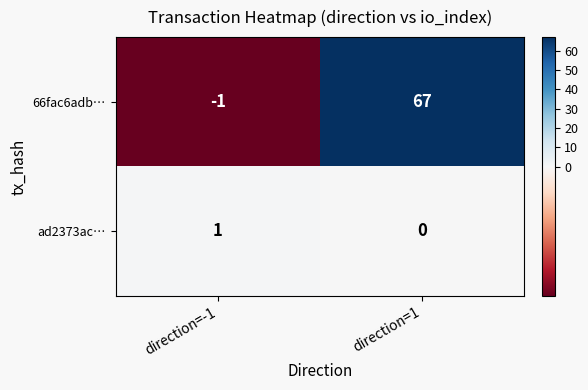

Which series has the widest spread of values?

66fac6adb…